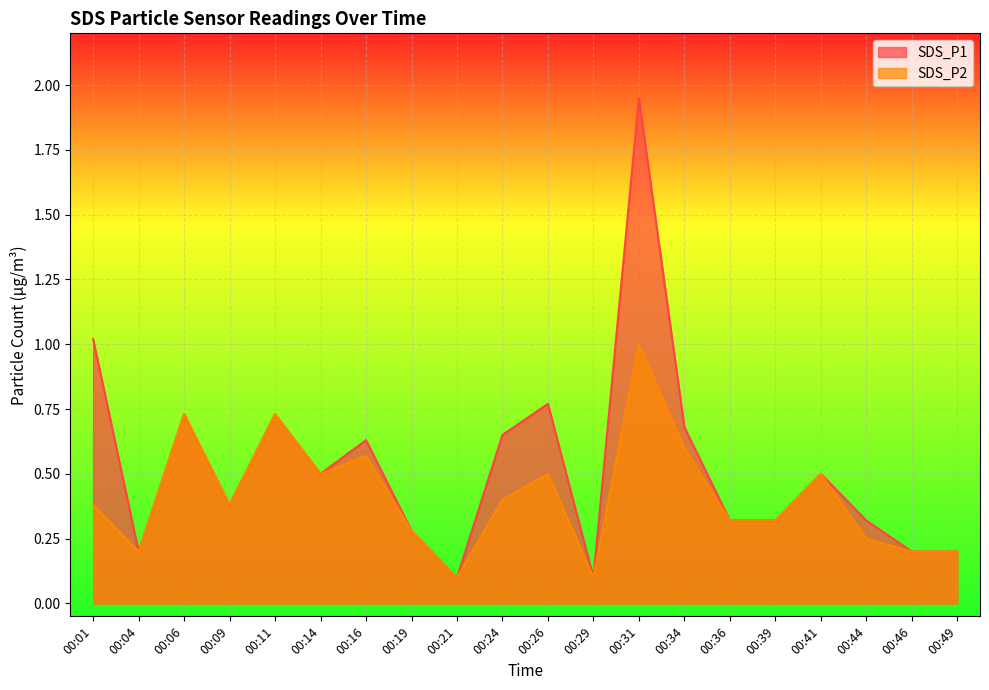

What is the approximate value of SDS_P2 at 00:36?

0.3